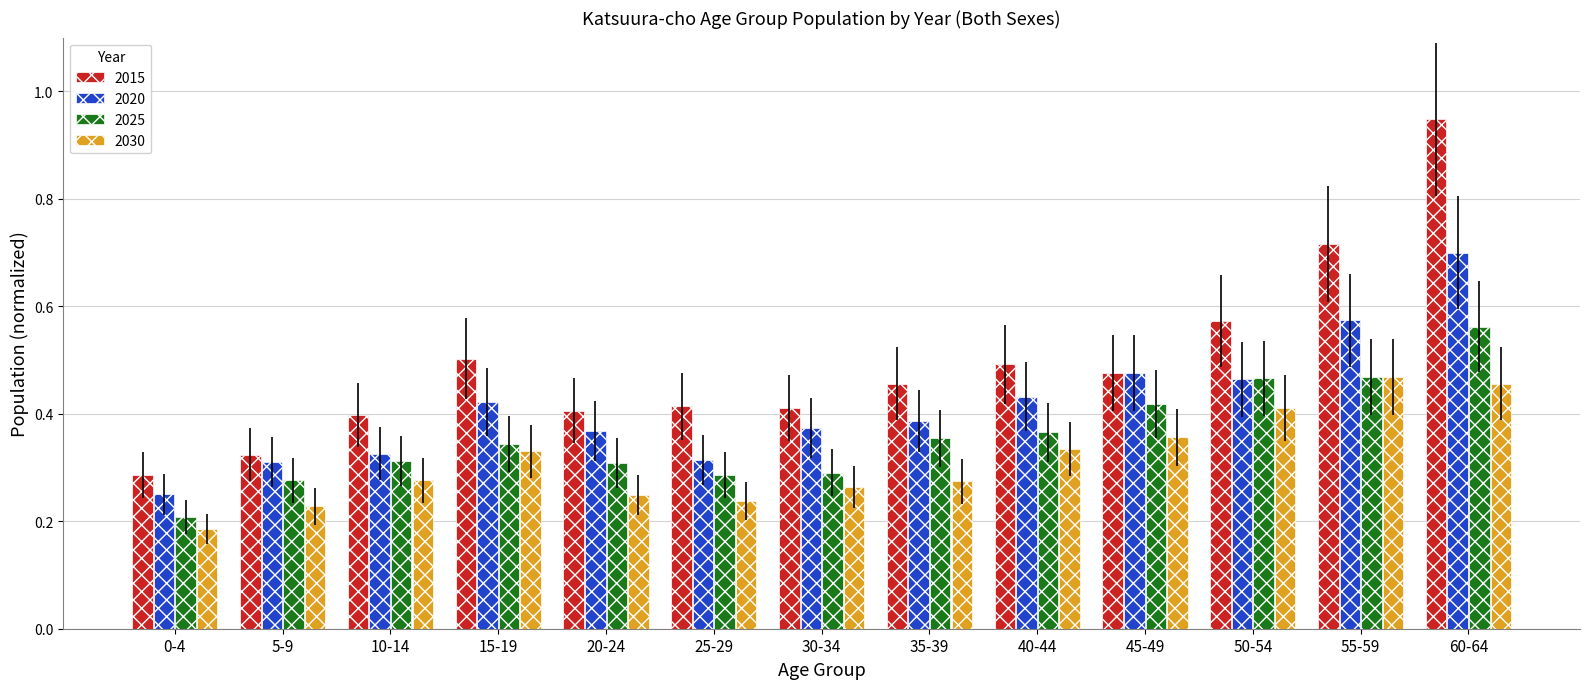

At 25-29, list the series in order from largest to smallest.

2015, 2020, 2025, 2030